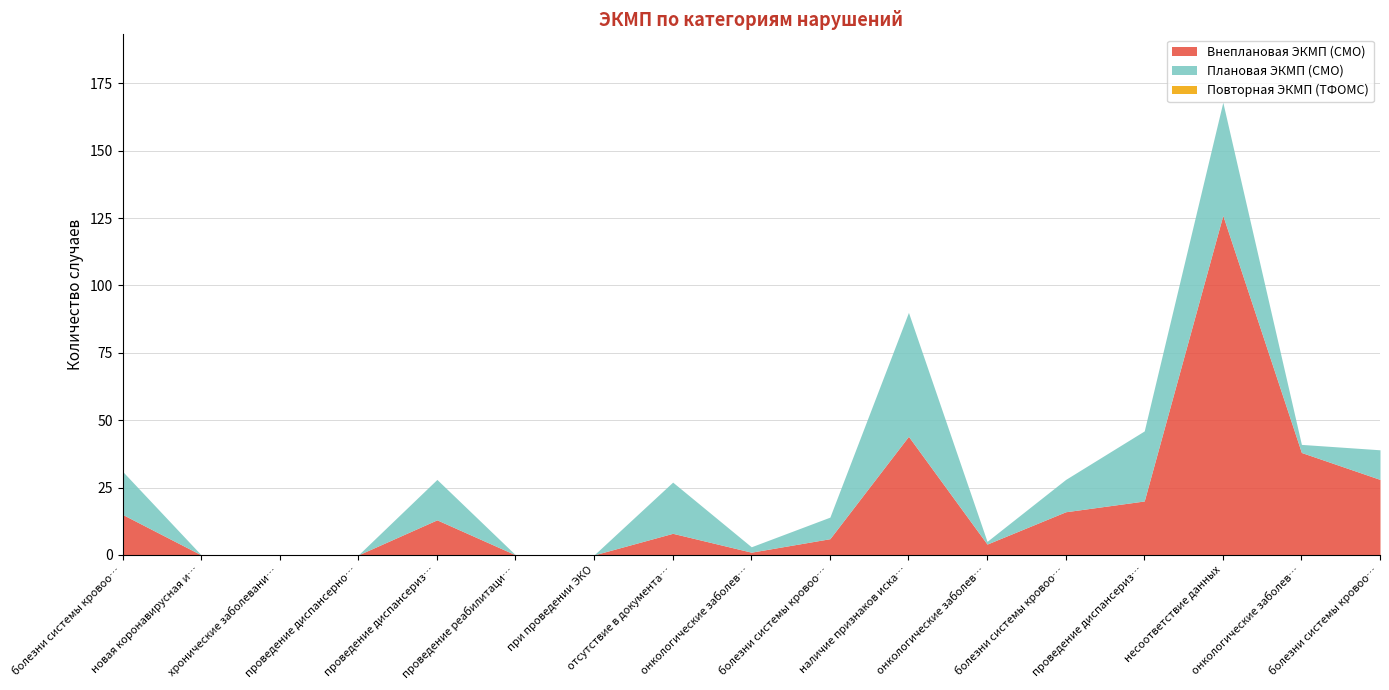

Rank the categories by Повторная ЭКМП (ТФОМС) value from lowest to highest.

болезни системы кровообращения, новая коронавирусная инфекция COVID-19, хронические заболевания, проведение диспансерного наблюдения, проведение диспансеризации, проведение реабилитации, при проведении ЭКО, отсутствие в документации, онкологические заболевания (6.24.11.1), болезни системы кровообращения (6.24.11.2), наличие признаков искажения, онкологические заболевания (6.24.12.1), болезни системы кровообращения (6.24.12.2), проведение диспансеризации (6.24.12.6), несоответствие данных, онкологические заболевания (6.24.13.1), болезни системы кровообращения (6.24.13.2)